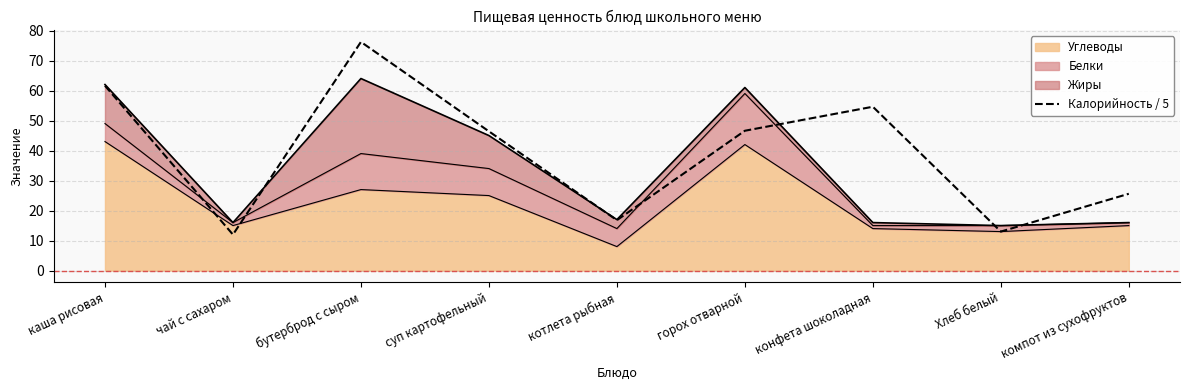

At which label is the value closest to 44?

суп картофельный